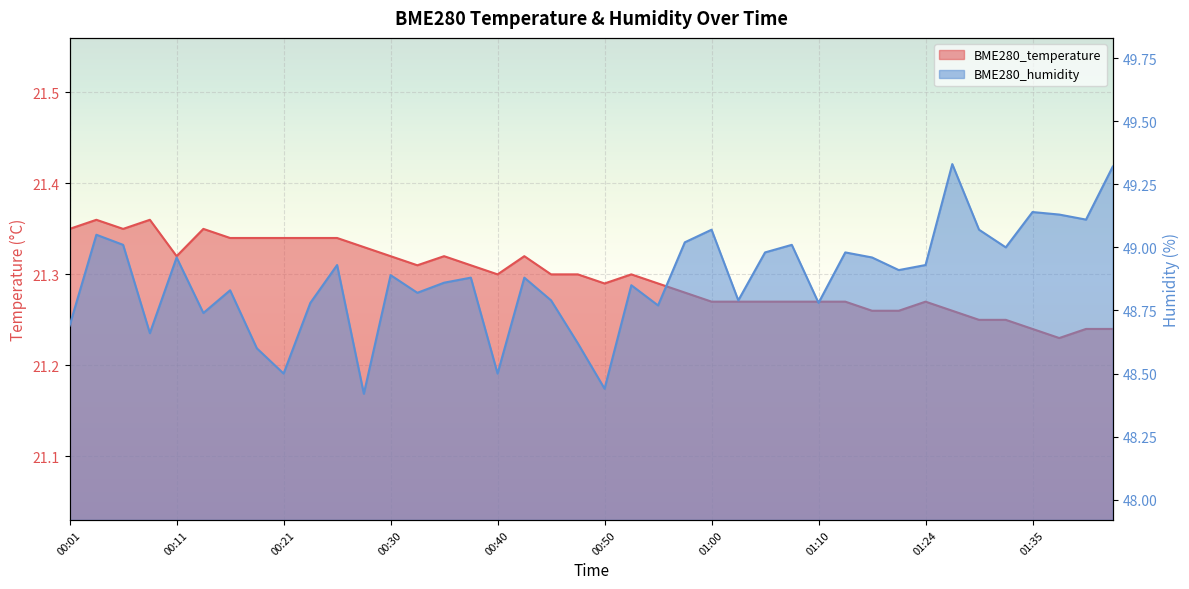

The value of BME280_temperature at 01:03 is 21.3. True or false?

True